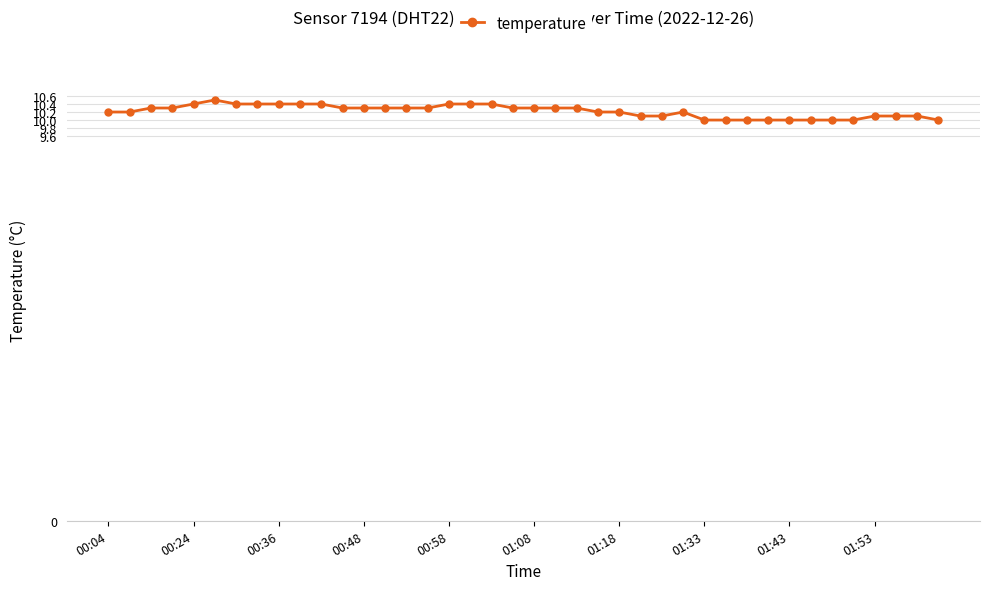

What is the value of the 16th point from the left?

10.3